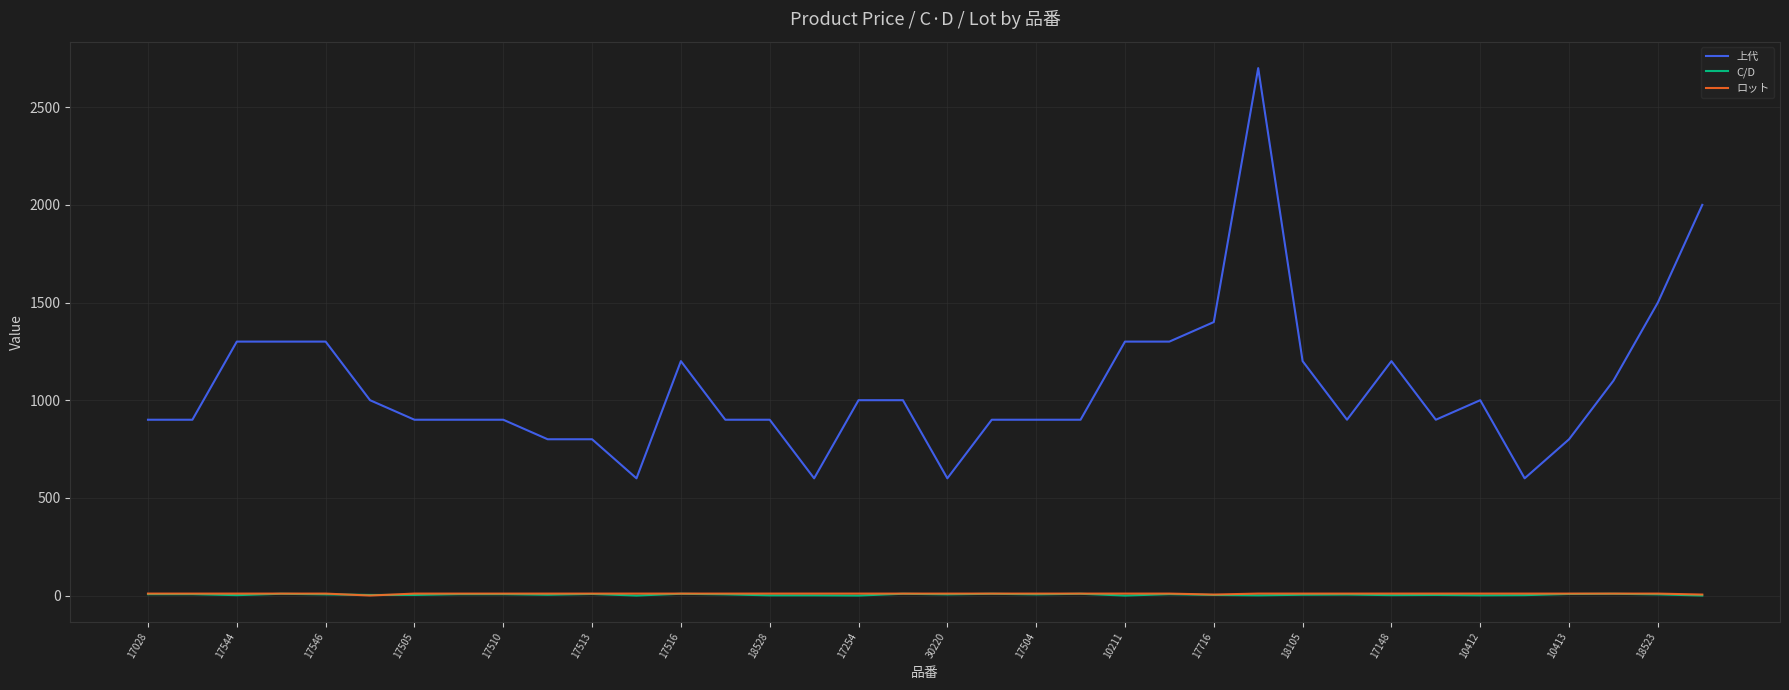

True or false: 上代 and ロット intersect in this chart.

False